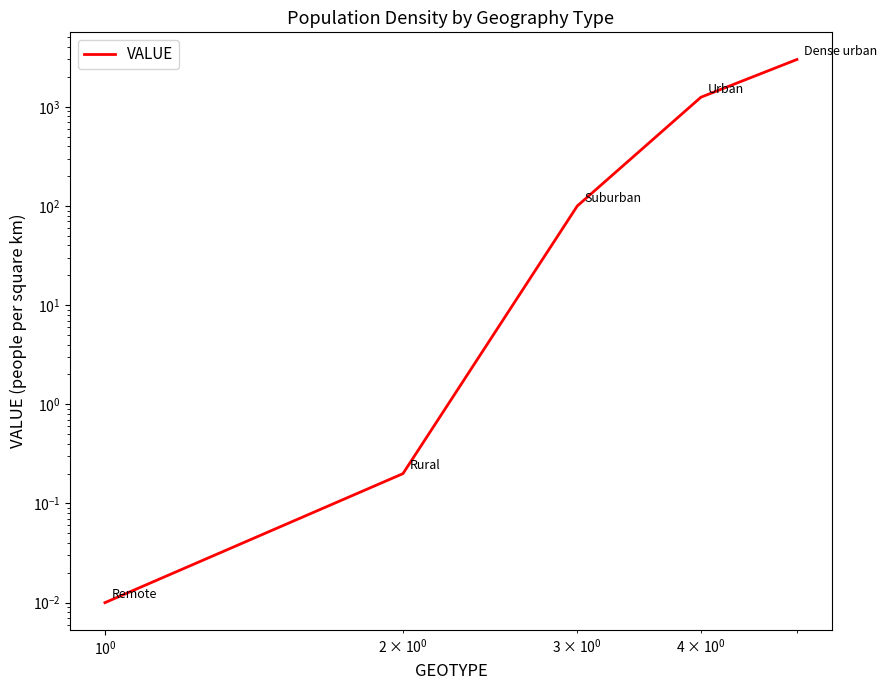

The chart shows a value of 55.6 at $\mathdefault{10^{0}}$. True or false?

False